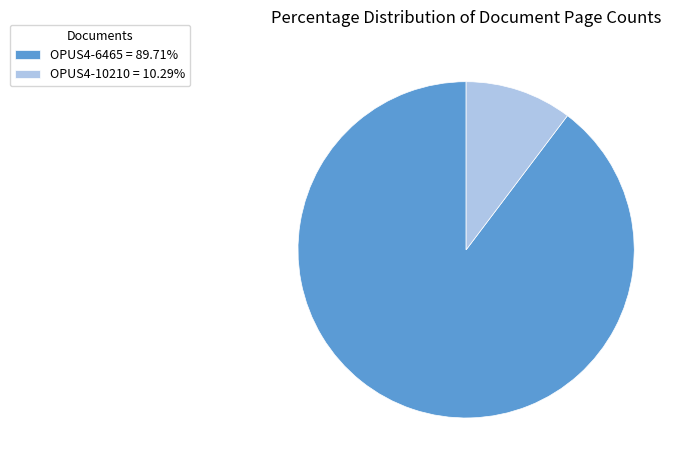

Which category has the smallest portion of the pie?

OPUS4-10210